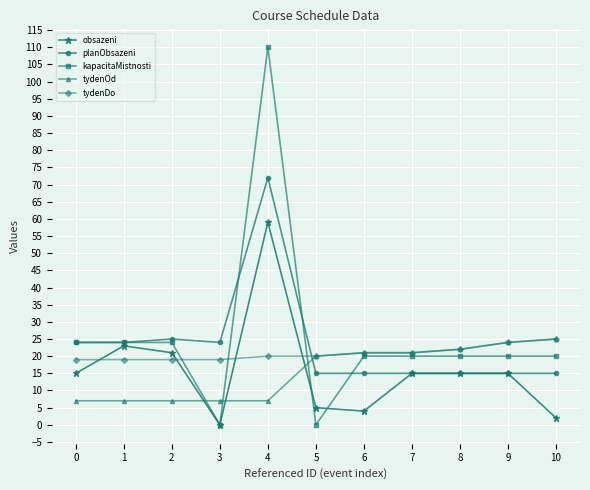

Which series has the largest total across all categories?

kapacitaMistnosti